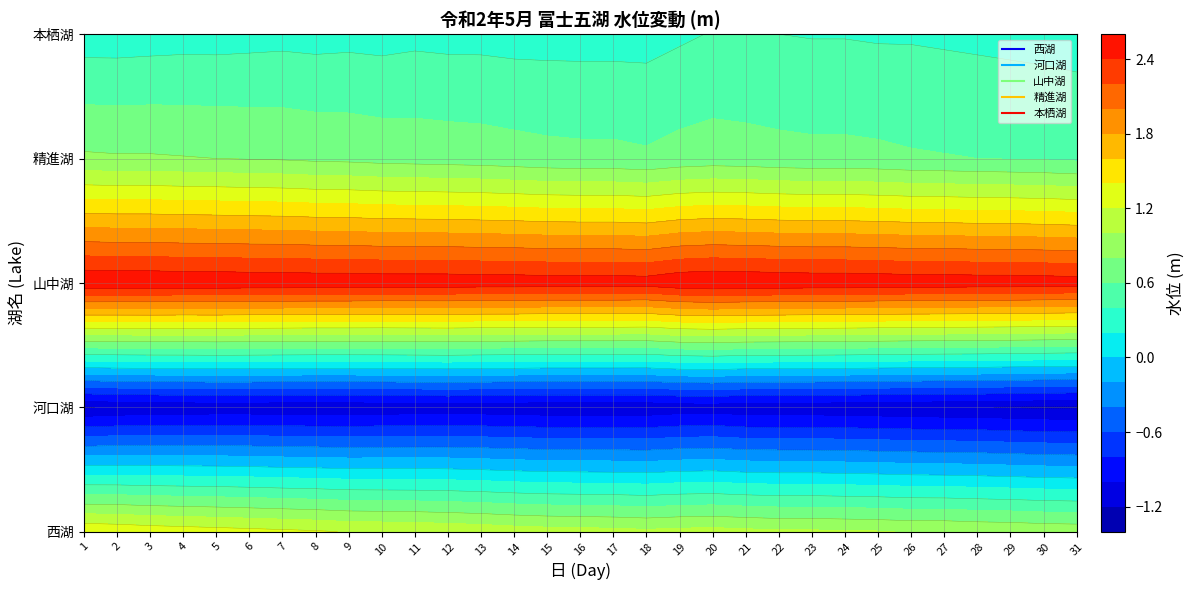

What value does the 本栖湖 series have at 6?

0.3